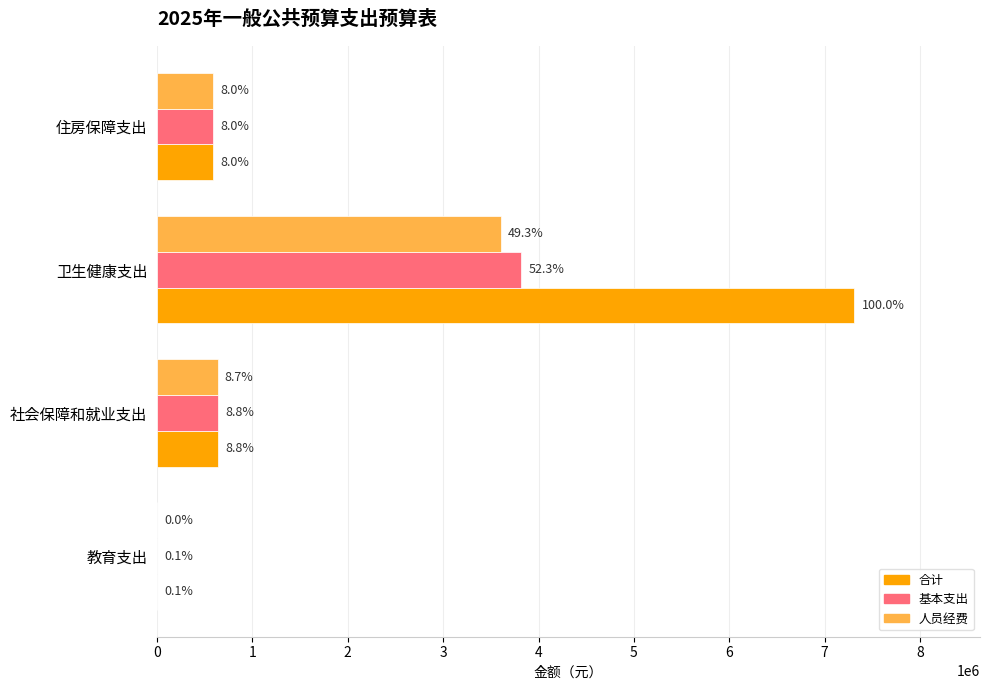

At how many categories does at least one series exceed 71924?

3